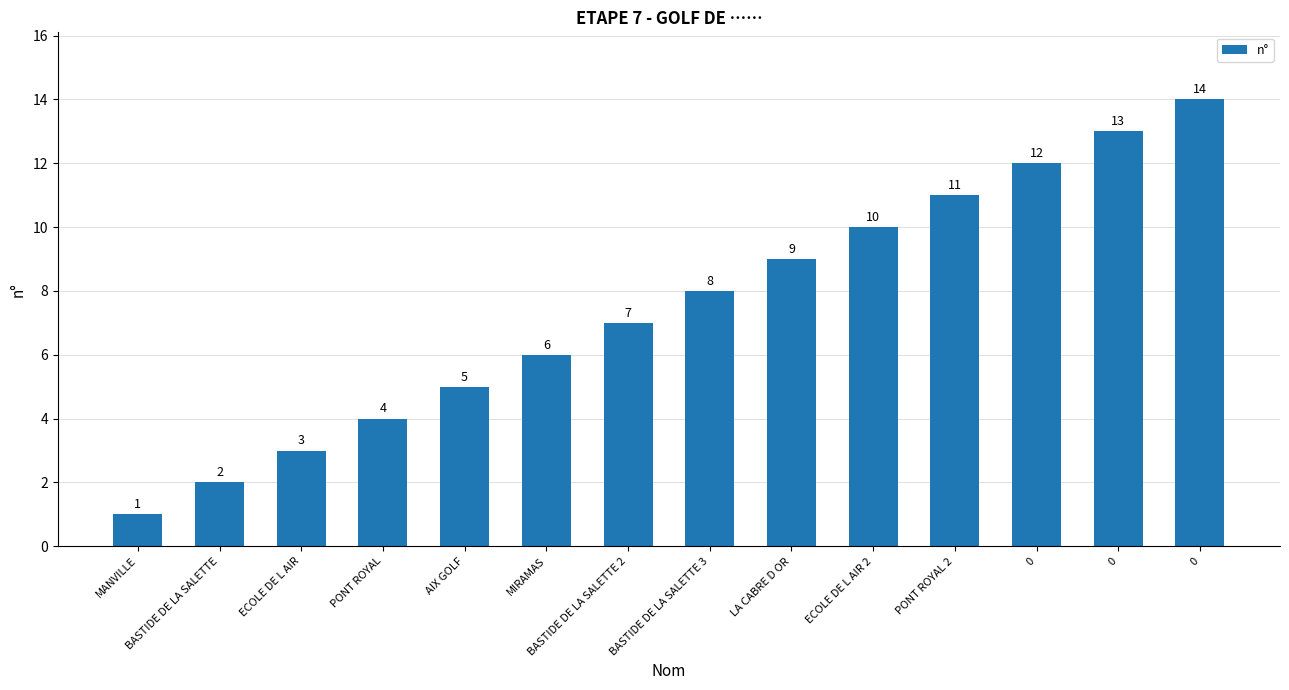

Which category has the lowest value across all series?

MANVILLE